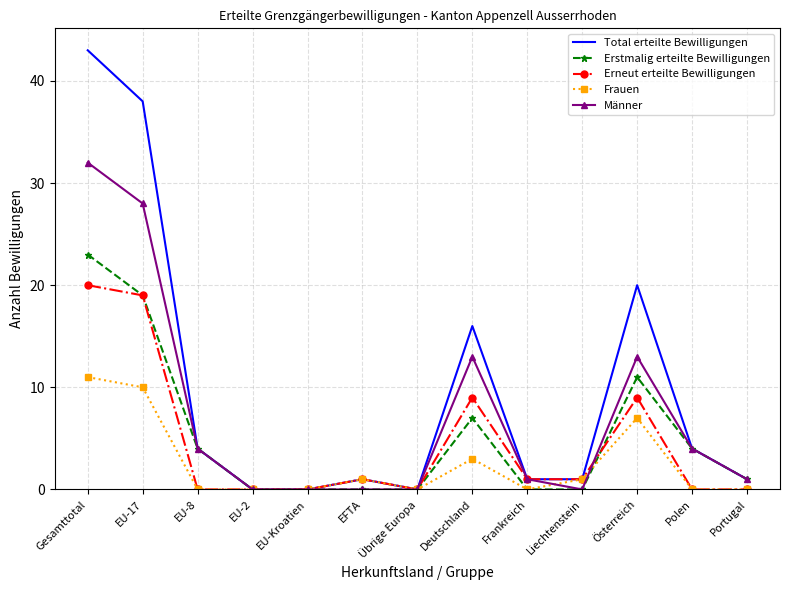

What is the average value of the Frauen series?

3